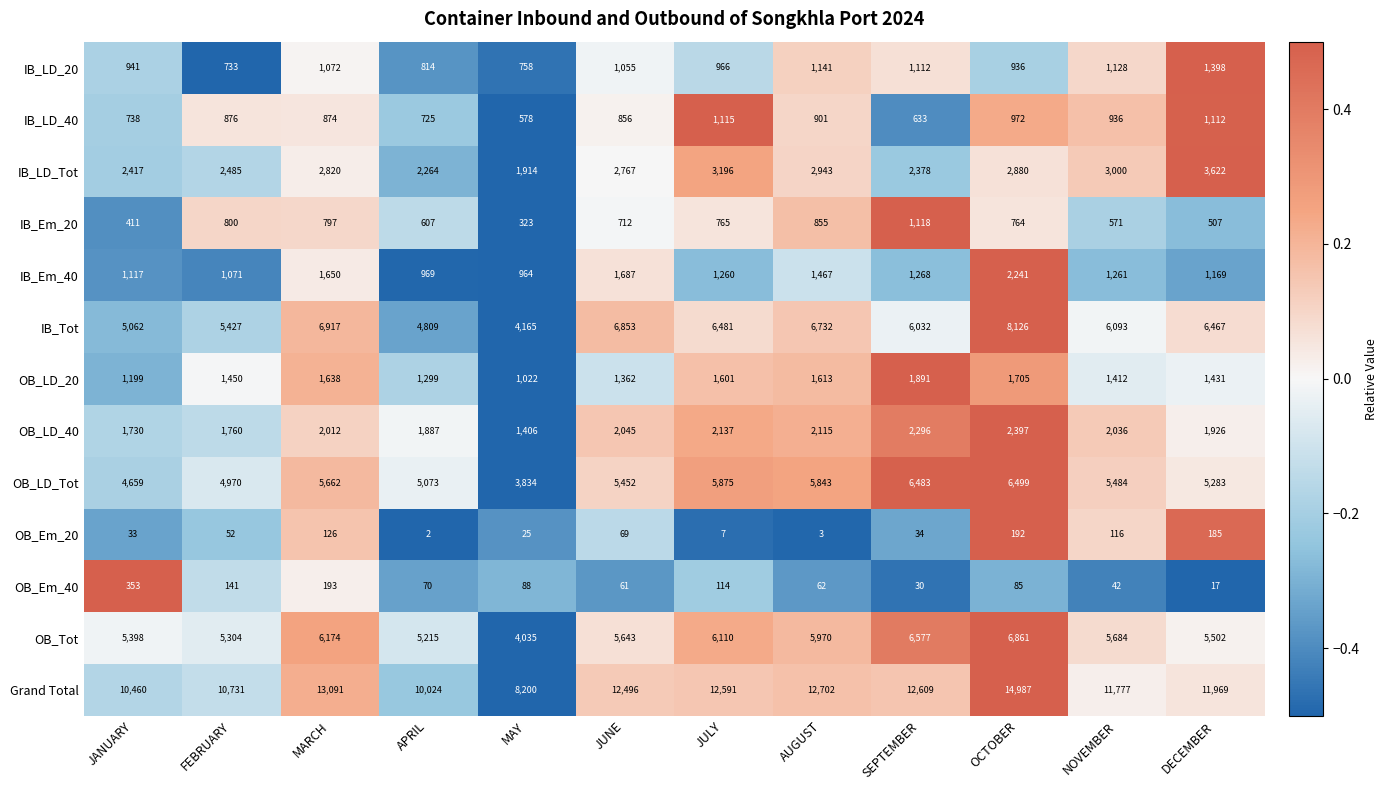

How many data points does each series have?

12